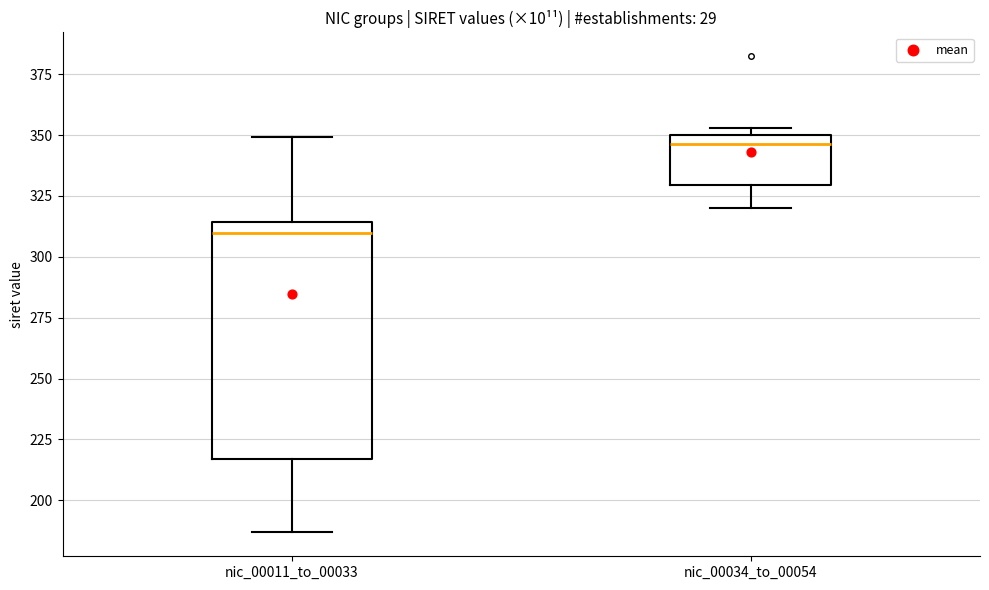

Reading left to right, transcribe this box plot: for each box, give where its median line is, the range the box spans, and where its two whiskers end, as read against the y-axis. The values are not printed on the chart, so give them approximately, as read against the axis.

nic_00011_to_00033: median 310, box 215 to 315, whiskers 185 to 350
nic_00034_to_00054: median 345, box 330 to 350, whiskers 320 to 355